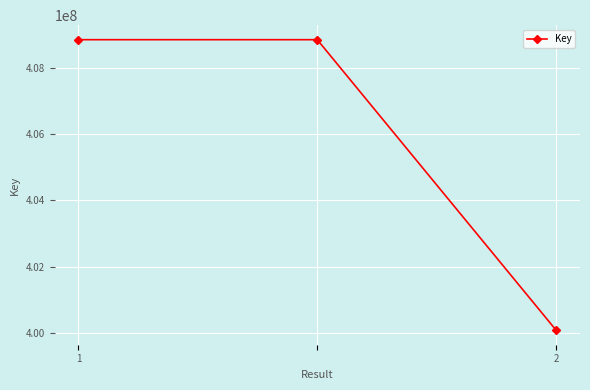

How many lines are shown in the chart?

1